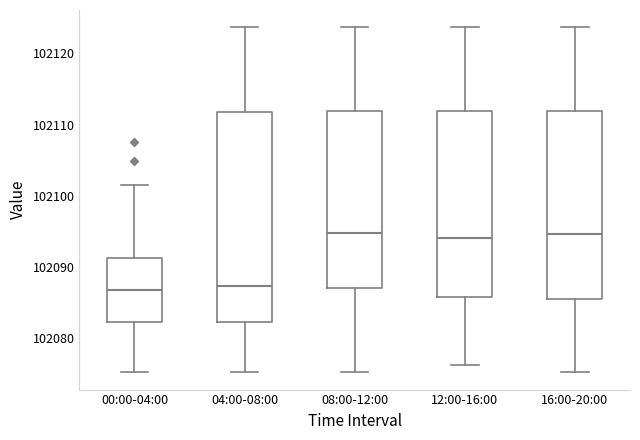

Reading left to right, transcribe this box plot: for each box, give where its median line is, the range the box spans, and where its two whiskers end, as read against the y-axis. The values are not printed on the chart, so give them approximately, as read against the axis.

00:00-04:00: median 102087, box 102082 to 102091, whiskers 102075 to 102102
04:00-08:00: median 102087, box 102082 to 102112, whiskers 102075 to 102124
08:00-12:00: median 102095, box 102087 to 102112, whiskers 102075 to 102124
12:00-16:00: median 102094, box 102086 to 102112, whiskers 102076 to 102124
16:00-20:00: median 102095, box 102086 to 102112, whiskers 102075 to 102124